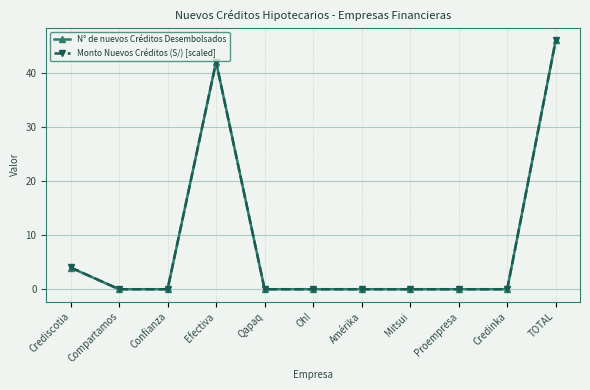

True or false: N° de nuevos Créditos Desembolsados has more than 0 interior local peaks.

True